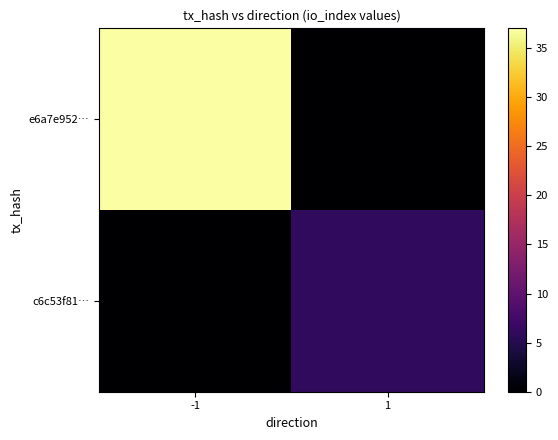

Count the number of data series in this chart.

2